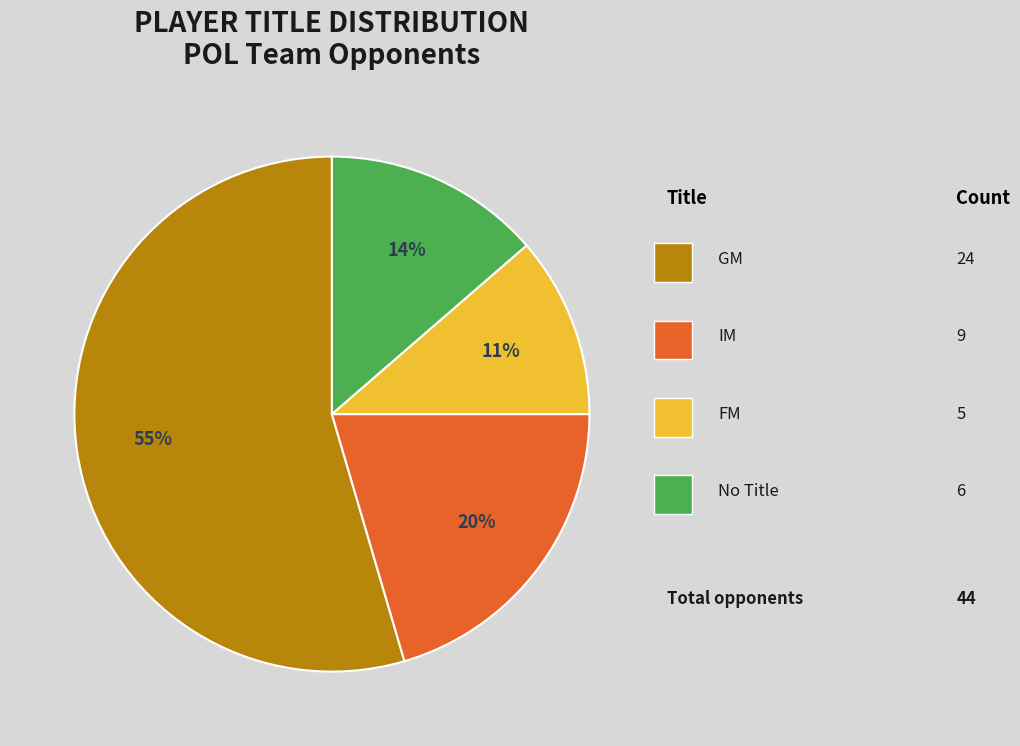

To the nearest percent, what is the average slice percentage?

25%